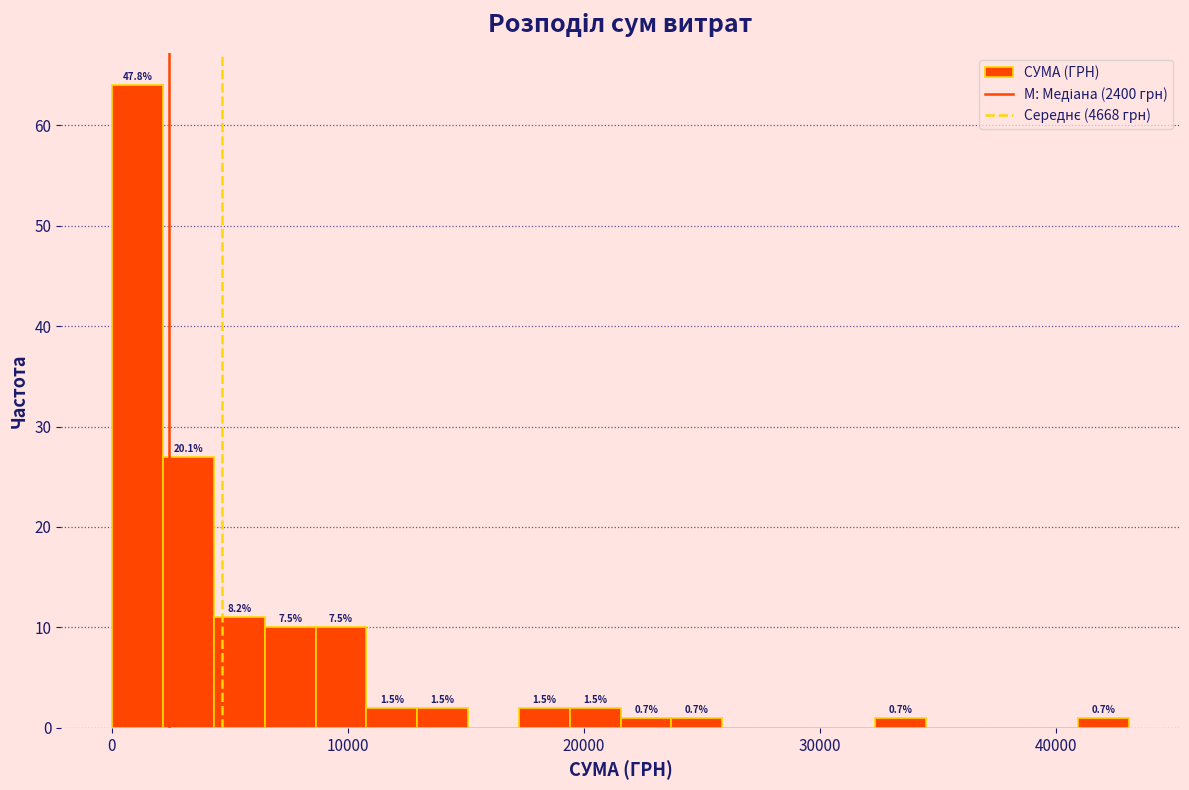

Around what value on the x-axis is the tallest bar? Give the approximate position of its centre, as read against the axis.

1000